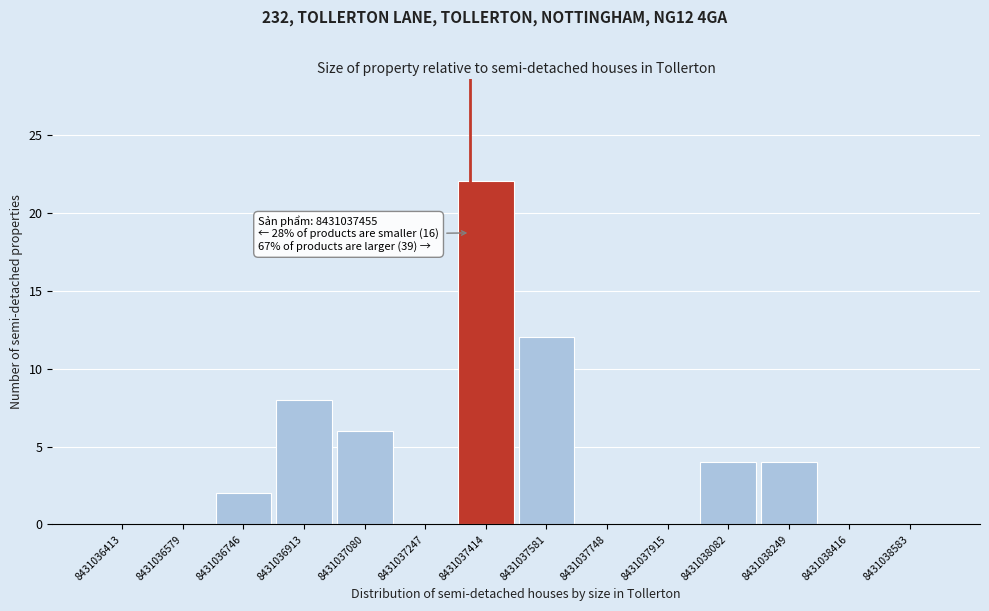

Reading right to left, transcribe all the data shown in this chart.

8431038583=0	8431038416=0	8431038249=4	8431038082=4	8431037915=0	8431037748=0	8431037581=12	8431037414=22	8431037247=0	8431037080=6	8431036913=8	8431036746=2	8431036579=0	8431036413=0